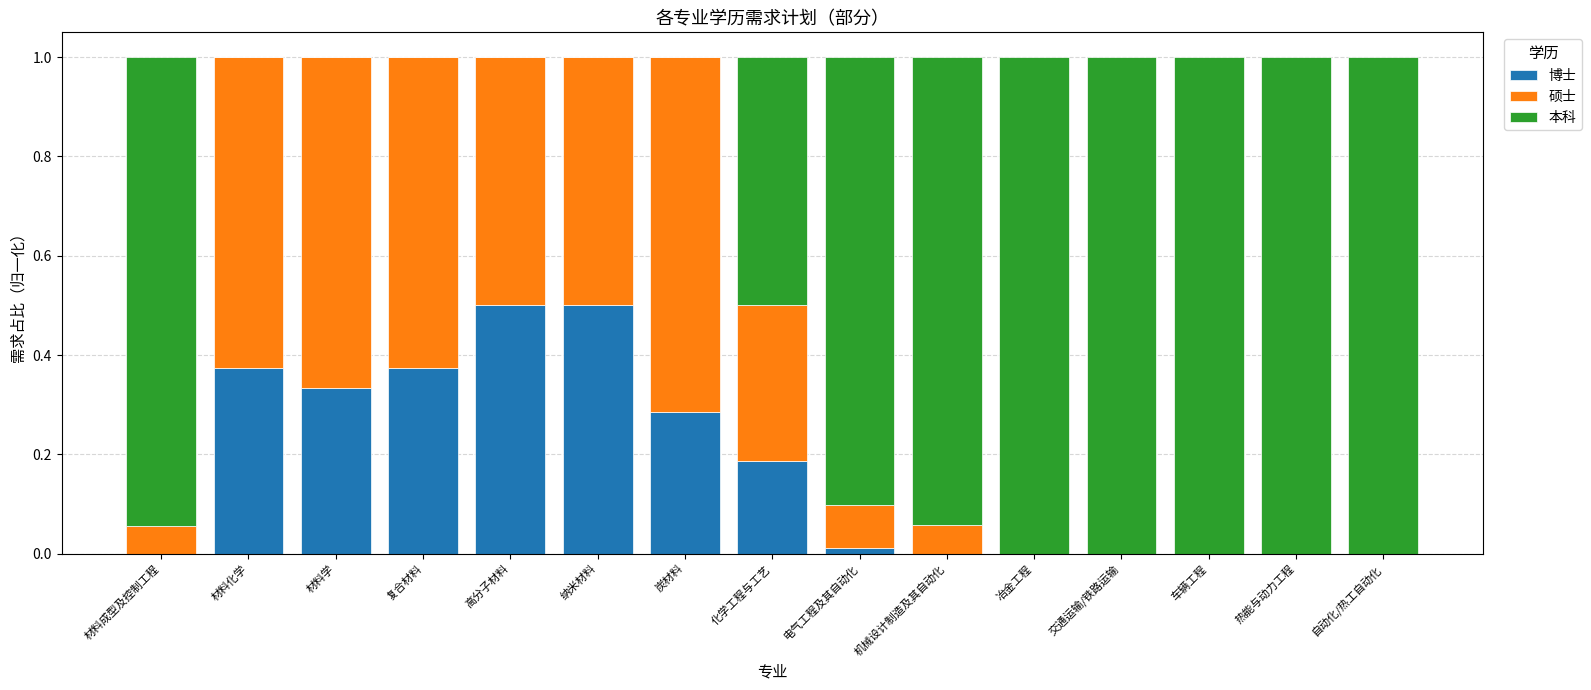

What is the total value across all series at 热能与动力工程?

1.0